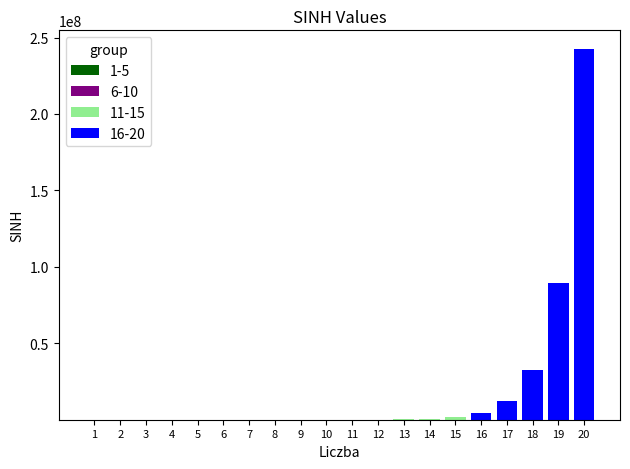

At which category is the sum across all series the highest?

20